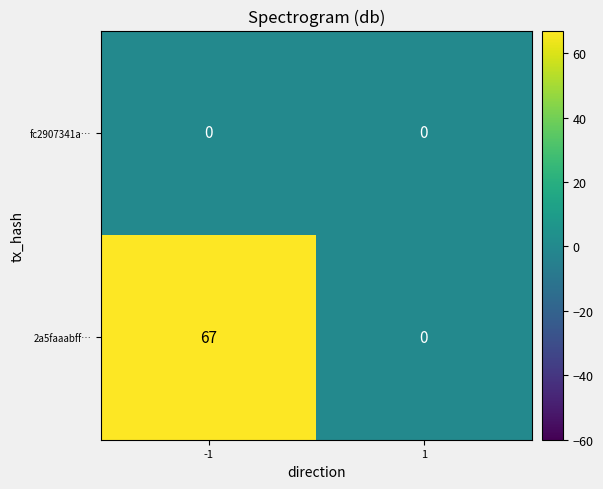

Which series has the widest spread of values?

2a5faaabff…